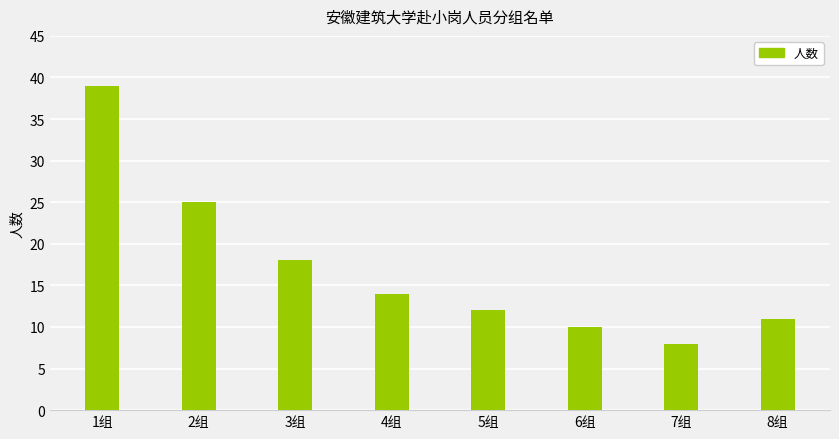

Reading left to right, what are all the values shown in this chart?

1组=39	2组=25	3组=18	4组=14	5组=12	6组=10	7组=8	8组=11